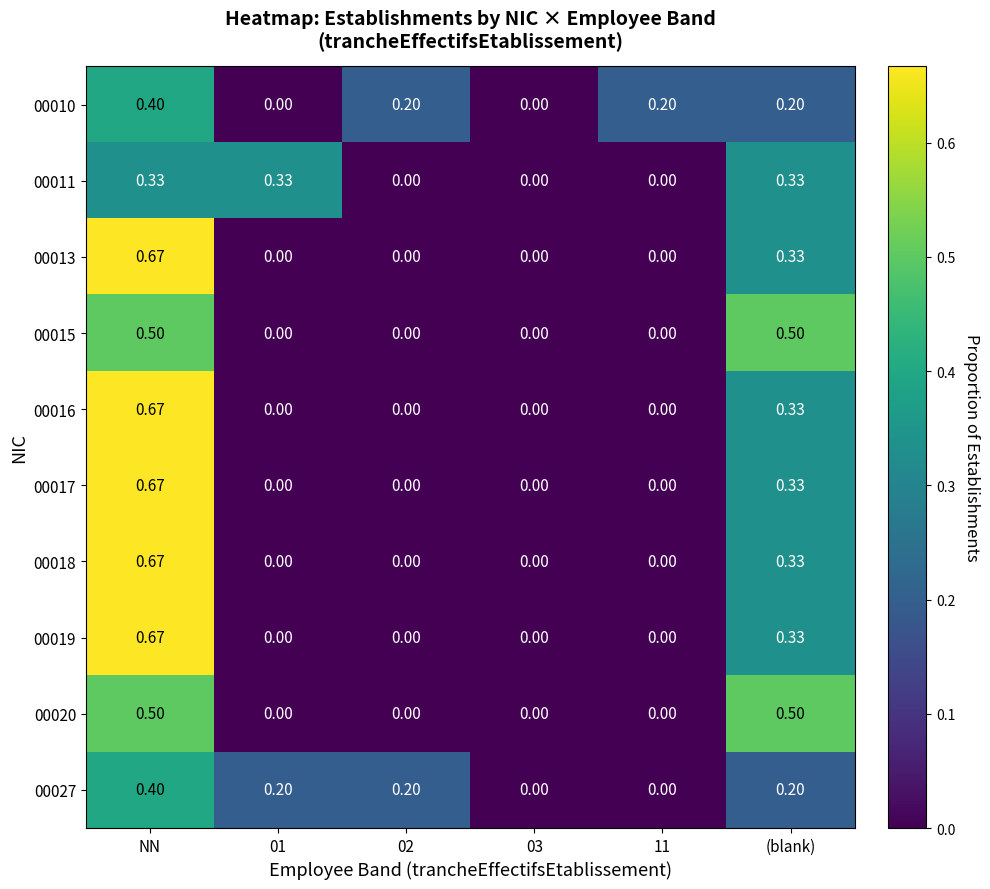

How many values in 00027 are above zero?

4